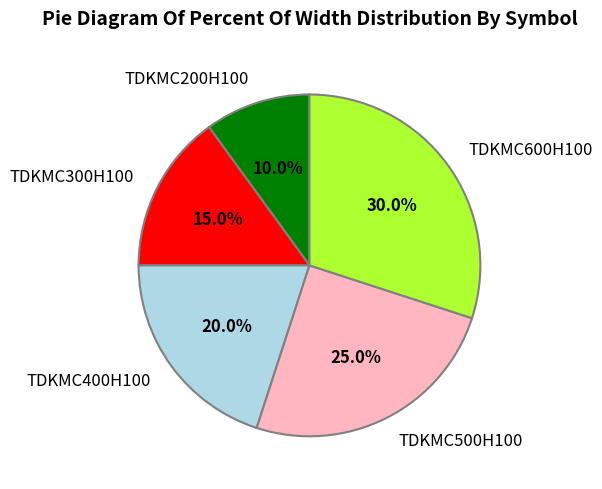

Is the sum of TDKMC600H100 and TDKMC300H100 greater than half?

No